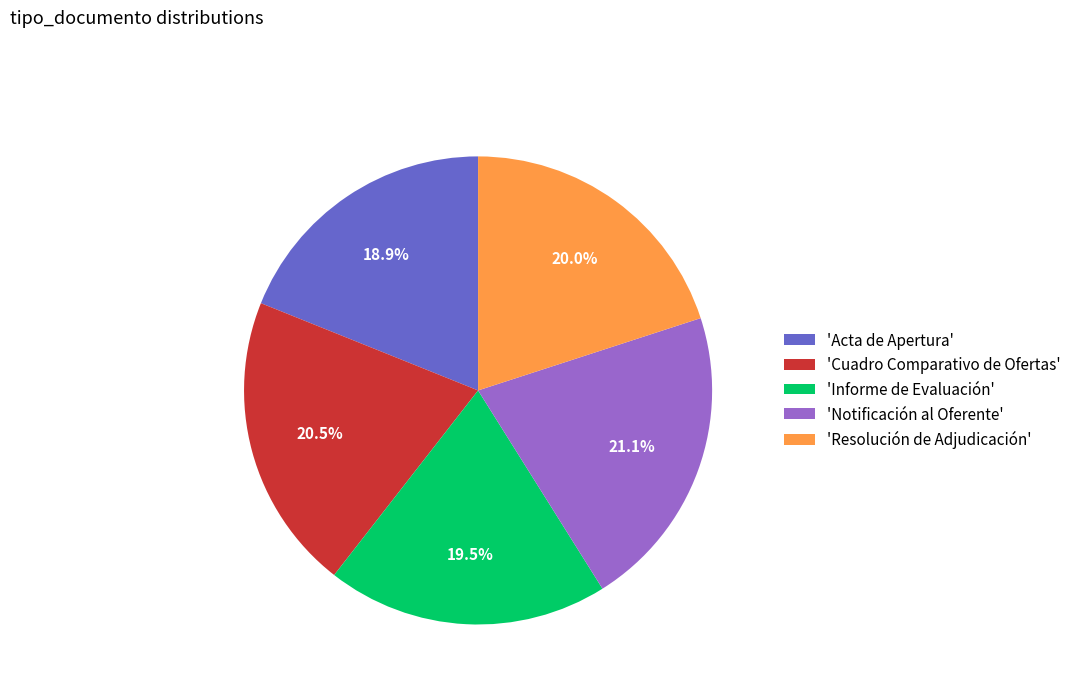

Count the number of slices in the pie.

5